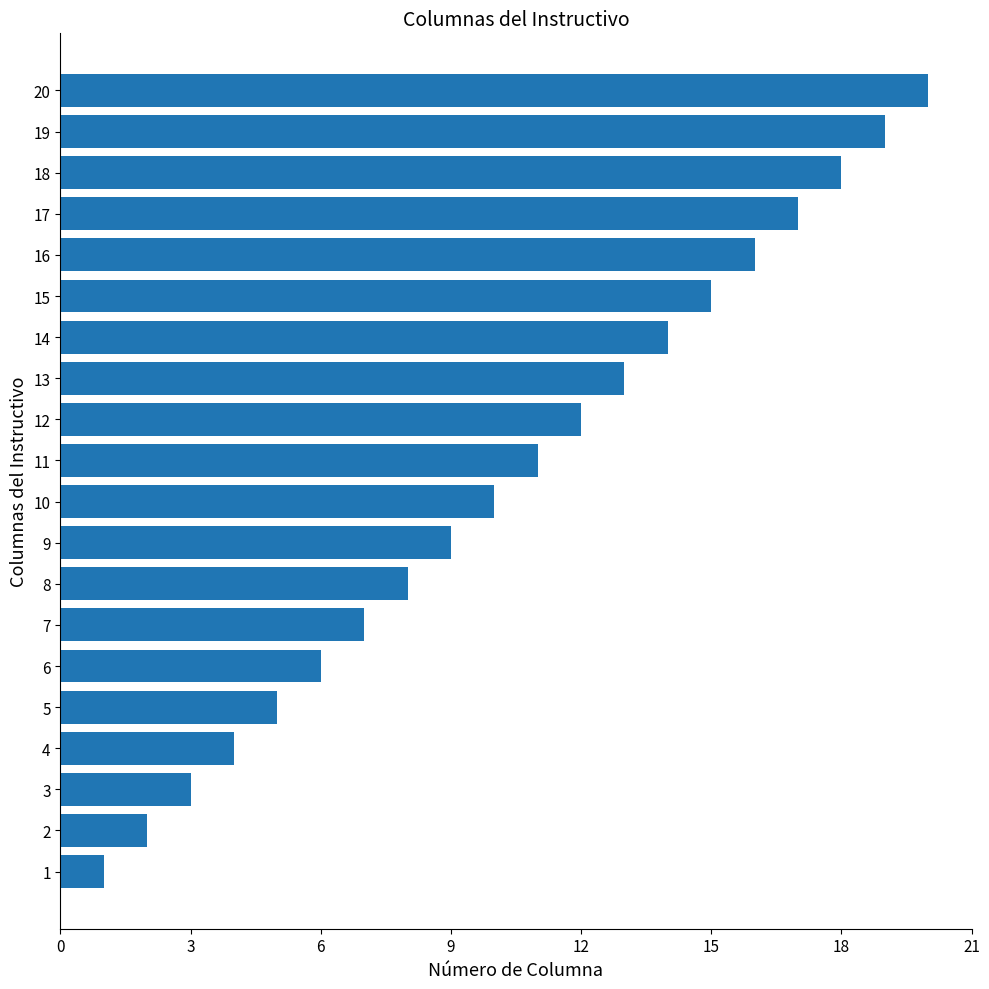

What is the change in value from 5 to 19?

+14